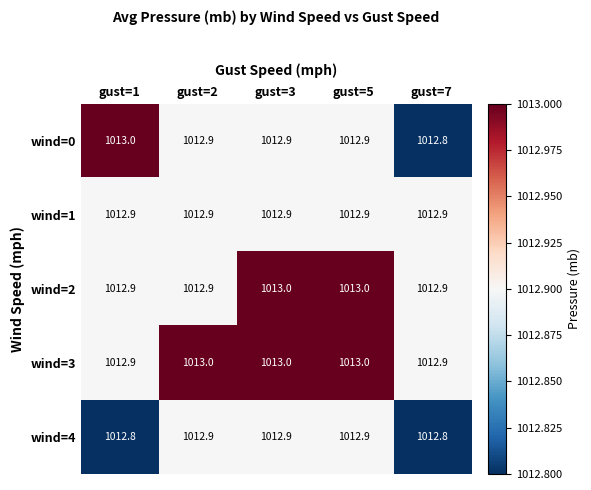

The value of wind=0 at gust=3 is 554.9. True or false?

False